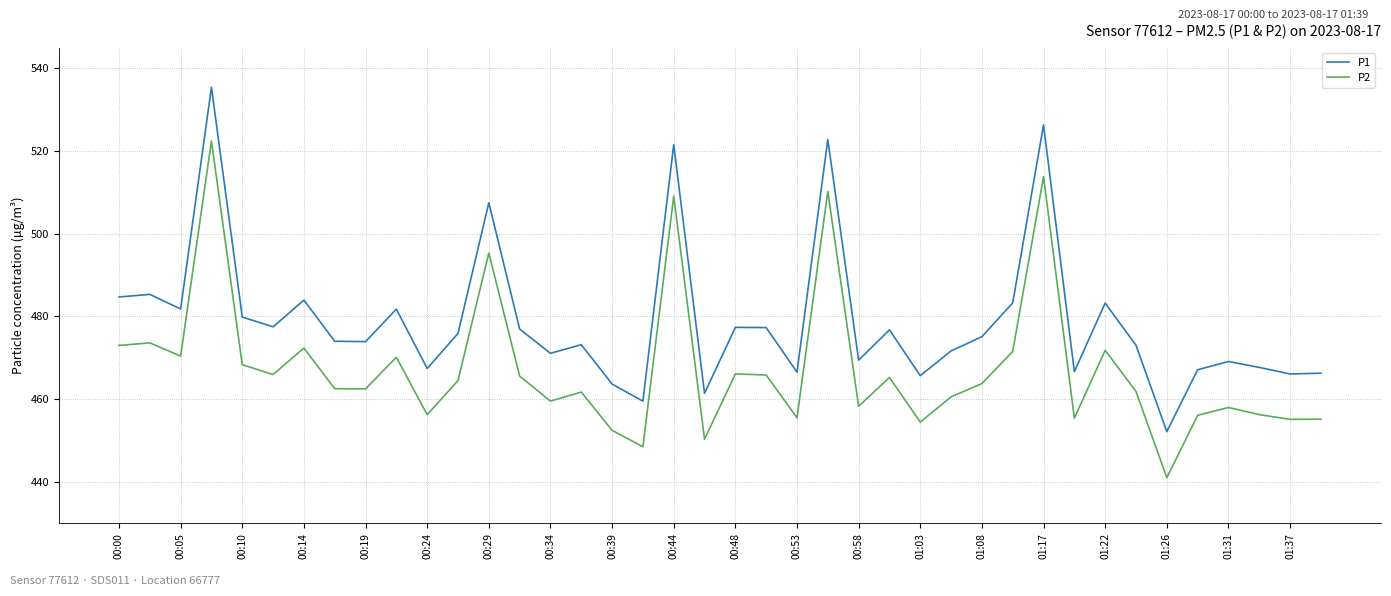

Which series has the widest spread of values?

P1